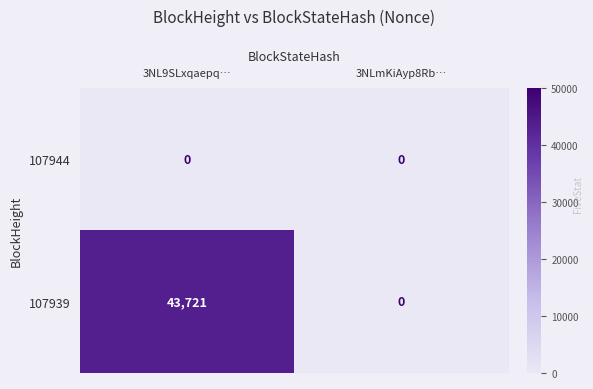

Is the value of 107939 at 3NL9SLxqaepq… greater than the value of 107944 at 3NL9SLxqaepq…?

Yes